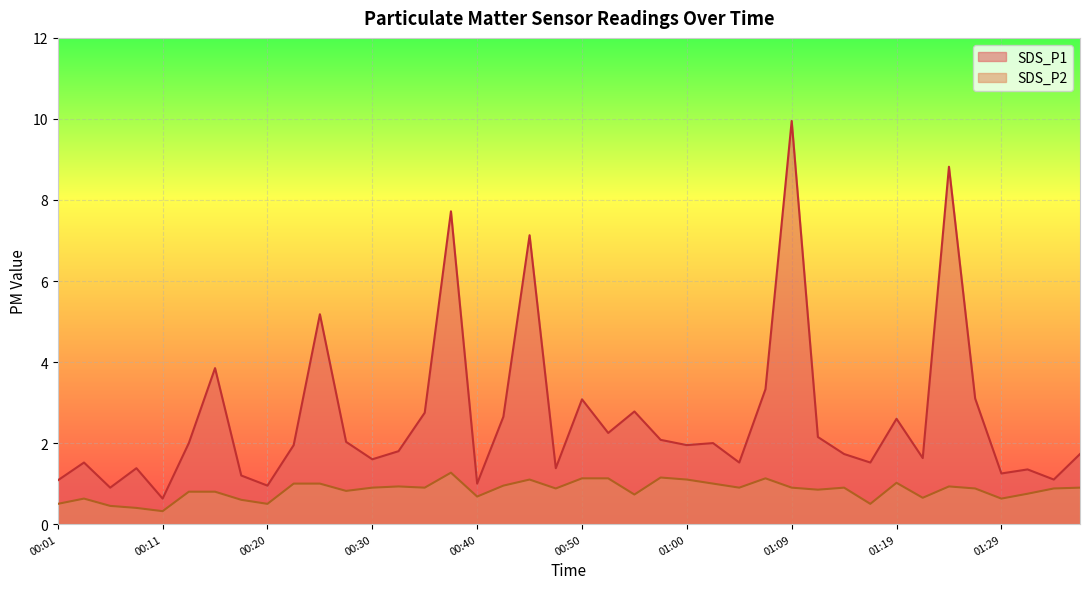

Rank the categories by SDS_P2 value from lowest to highest.

00:11, 00:08, 00:06, 00:01, 00:20, 01:17, 00:18, 00:03, 01:29, 01:22, 00:40, 00:55, 01:32, 00:13, 00:16, 00:28, 01:12, 00:47, 01:27, 01:34, 00:30, 00:35, 01:05, 01:09, 01:14, 01:36, 00:33, 01:24, 00:42, 00:23, 00:25, 01:02, 01:19, 00:45, 01:00, 00:50, 00:52, 01:07, 00:57, 00:38